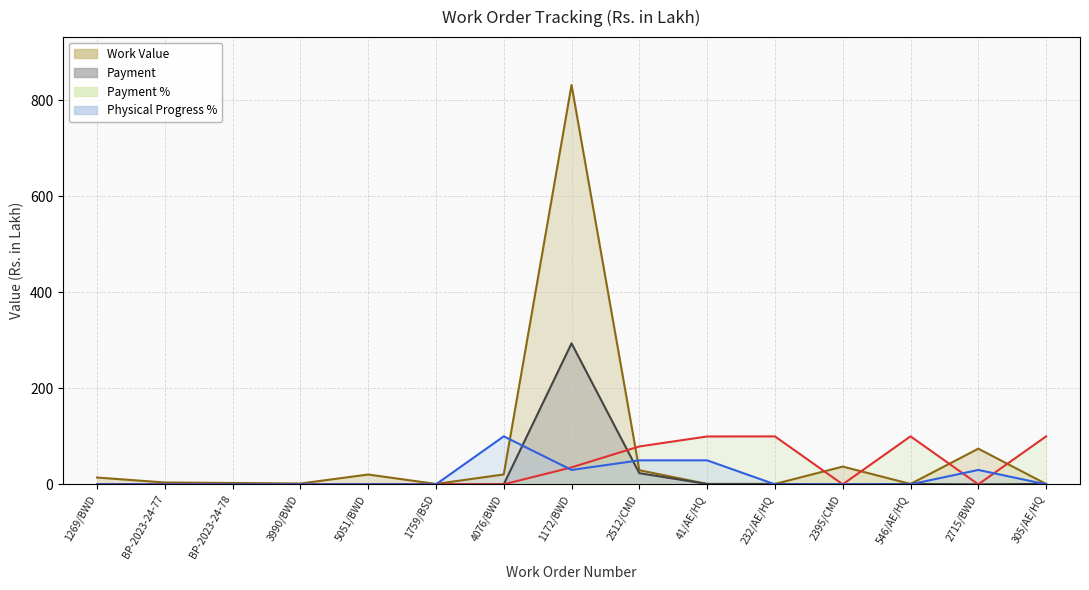

True or false: Physical Progress % has more than 2 points higher than both neighbors.

False